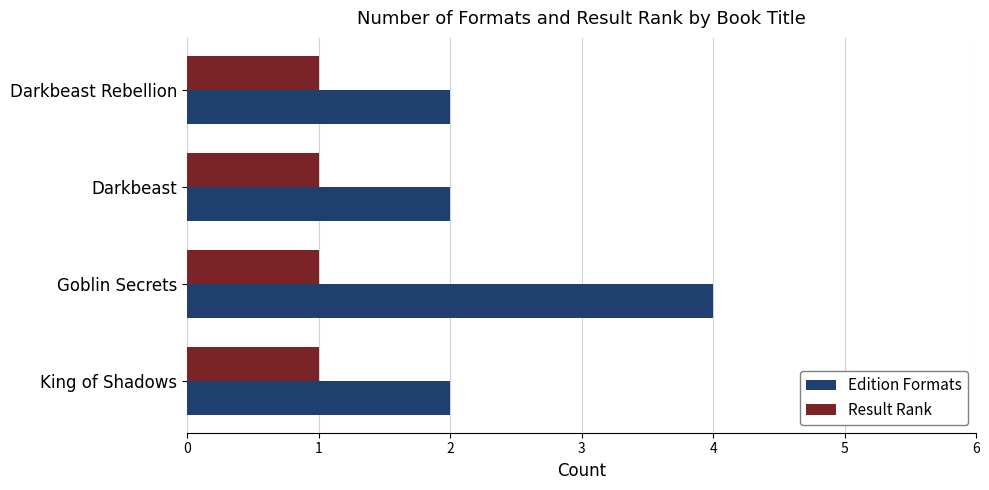

At Goblin Secrets, list the series in order from smallest to largest.

Result Rank, Edition Formats